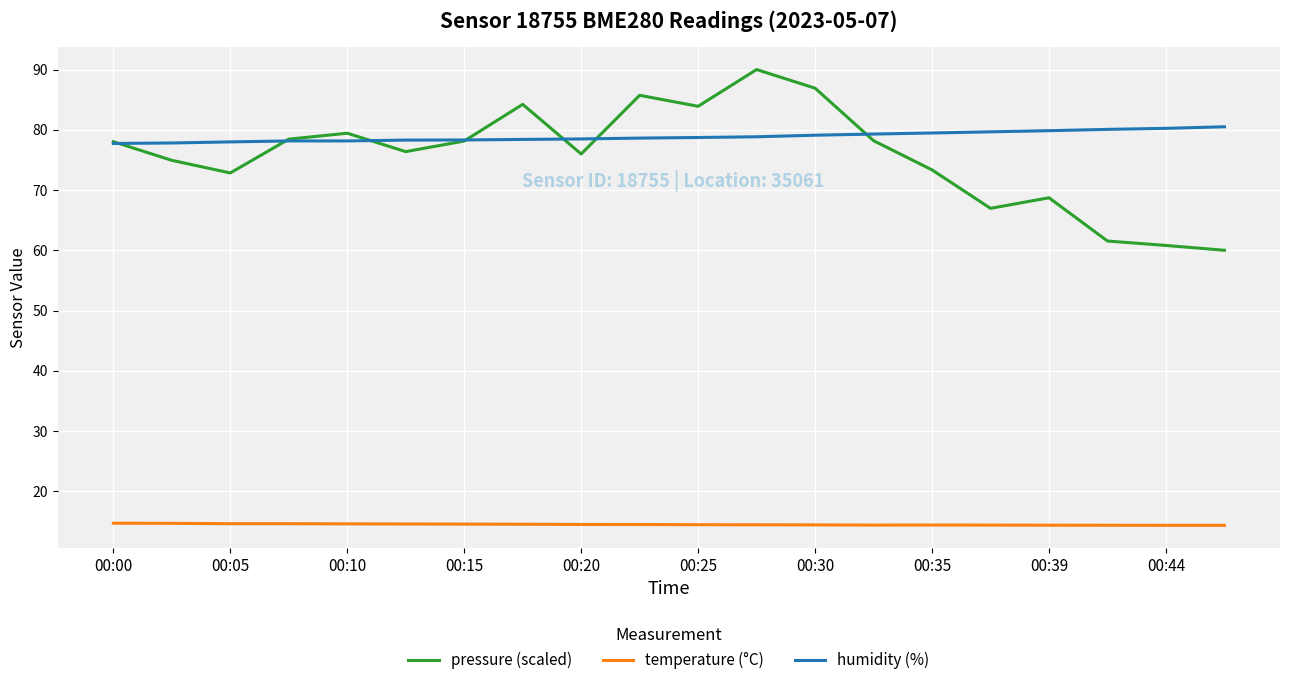

What is the average value of the temperature (°C) series?

14.5